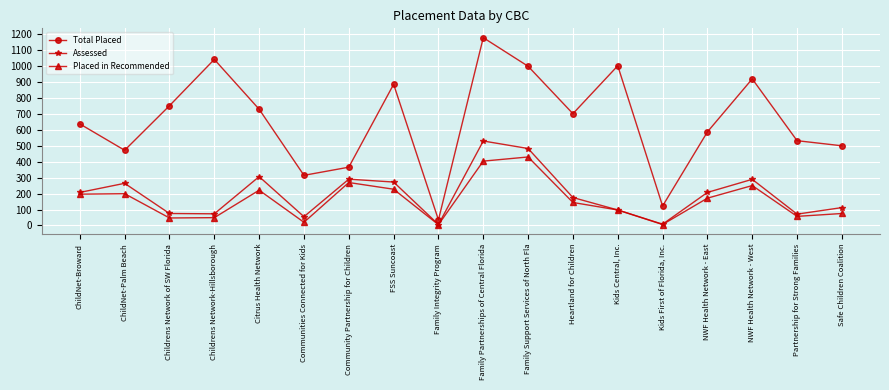

Rank the series by their maximum value, from highest to lowest.

Total Placed, Assessed, Placed in Recommended